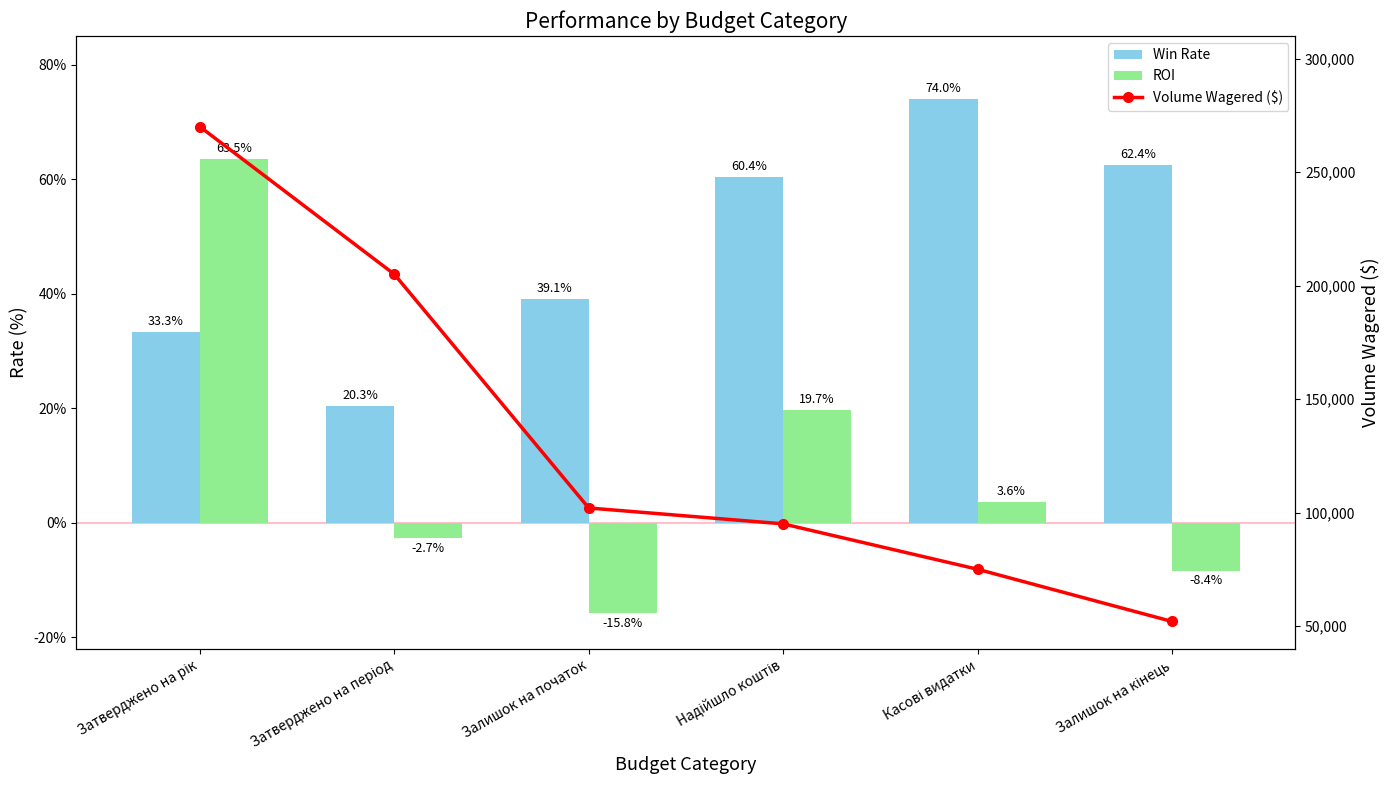

Which series has the largest range (max minus min)?

Volume Wagered ($)